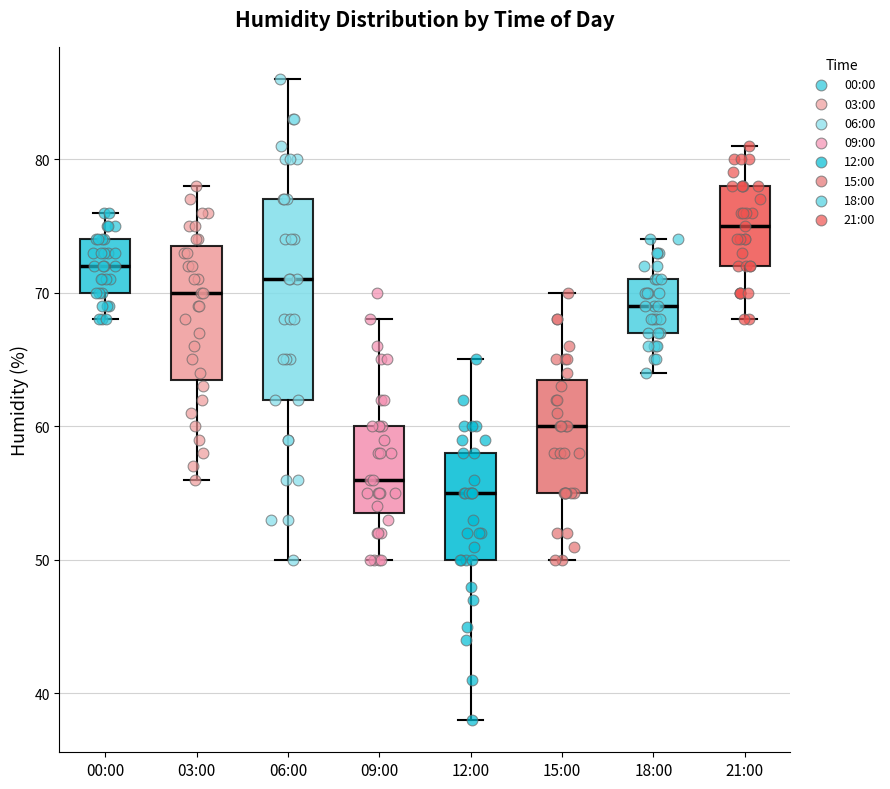

Reading left to right, transcribe this box plot: for each box, give where its median line is, the range the box spans, and where its two whiskers end, as read against the y-axis. The values are not printed on the chart, so give them approximately, as read against the axis.

00:00: median 72, box 70 to 74, whiskers 68 to 76
03:00: median 70, box 64 to 74, whiskers 56 to 78
06:00: median 71, box 62 to 77, whiskers 50 to 86
09:00: median 56, box 54 to 60, whiskers 50 to 68
12:00: median 55, box 50 to 58, whiskers 38 to 65
15:00: median 60, box 55 to 64, whiskers 50 to 70
18:00: median 69, box 67 to 71, whiskers 64 to 74
21:00: median 75, box 72 to 78, whiskers 68 to 81